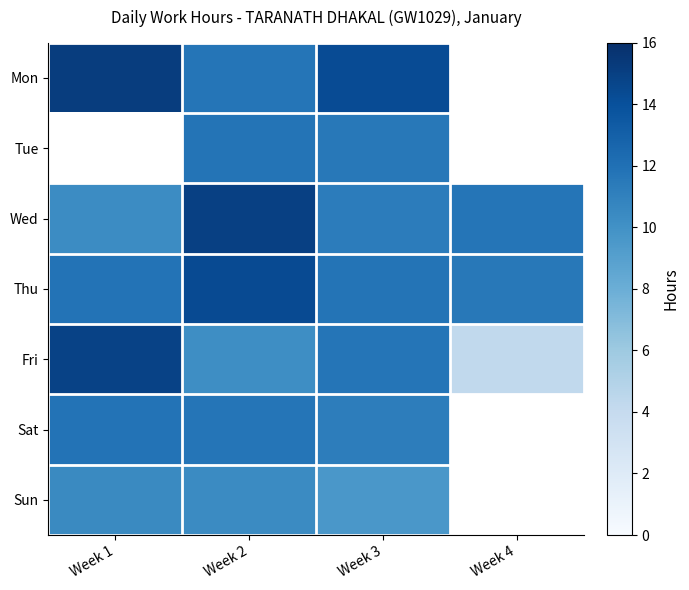

True or false: Sun has a value of 3.8 at Week 1.

False